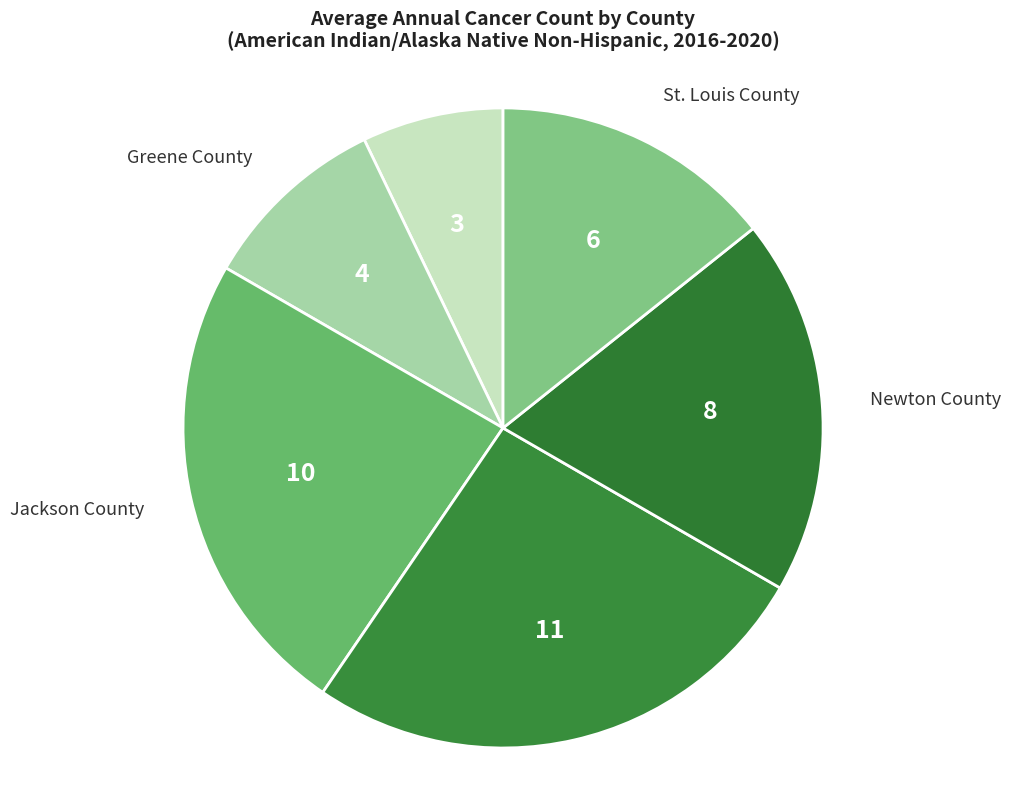

What is the largest slice in the pie chart?

Jasper County